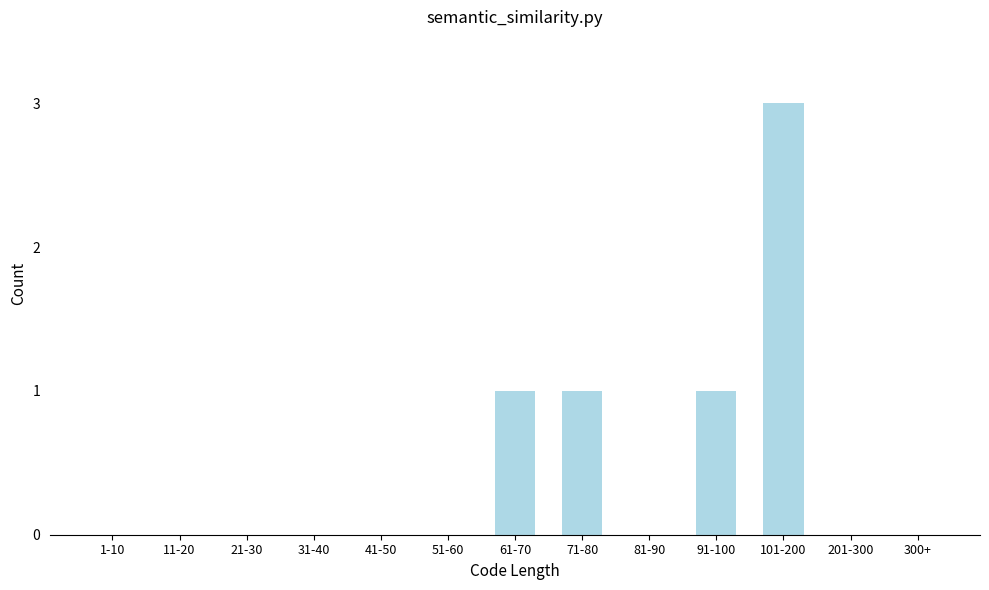

Reading left to right, transcribe all the data shown in this chart.

1-10=0	11-20=0	21-30=0	31-40=0	41-50=0	51-60=0	61-70=1	71-80=1	81-90=0	91-100=1	101-200=3	201-300=0	300+=0